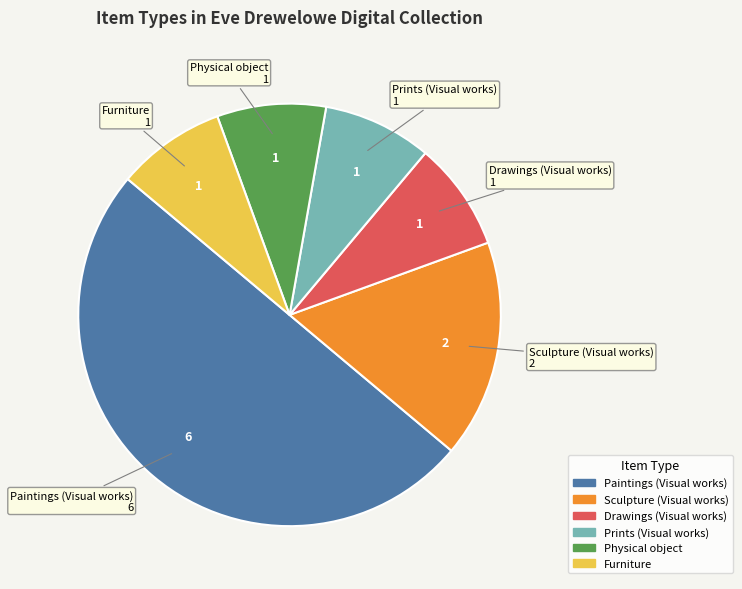

True or false: Sculpture (Visual works) accounts for 17% of the total.

True